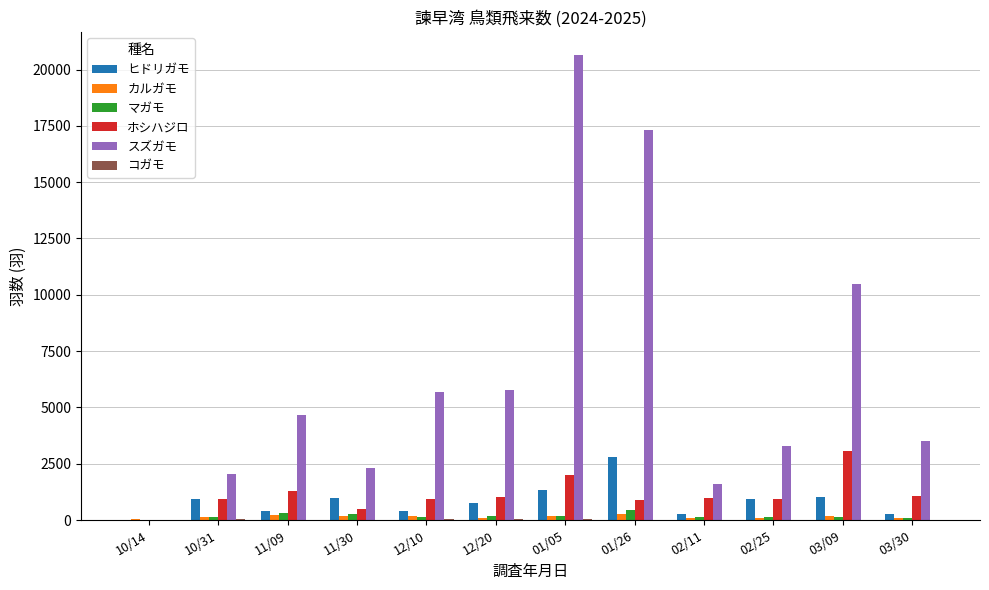

What is the highest value of the カルガモ series?

285